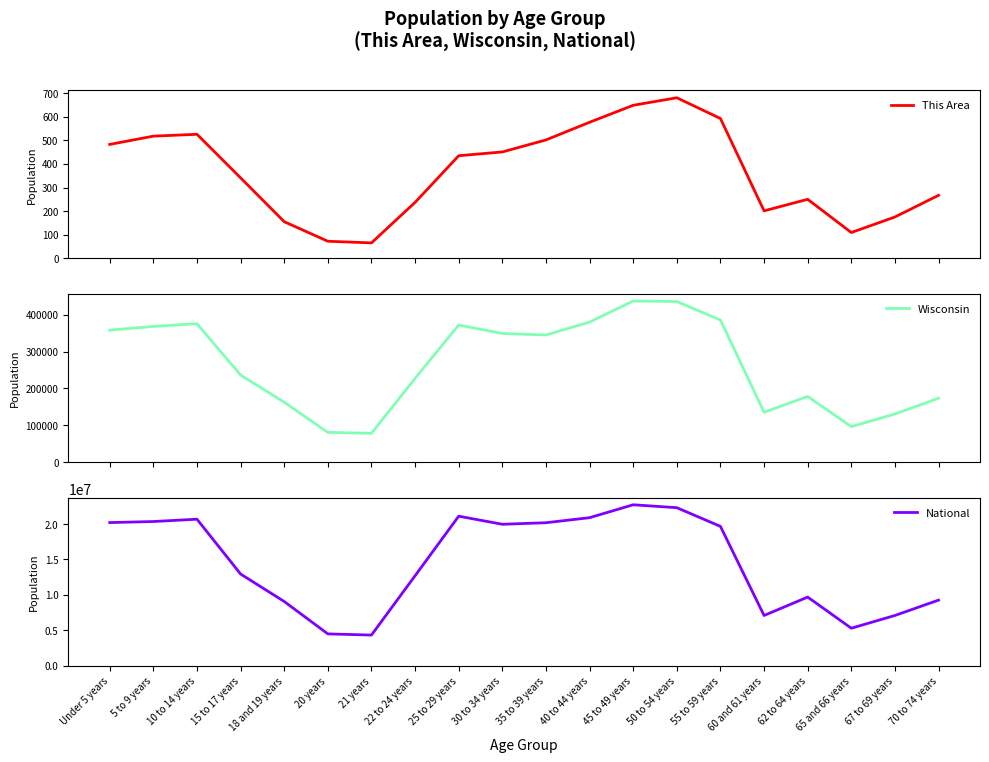

How many distinct data groups are displayed?

3